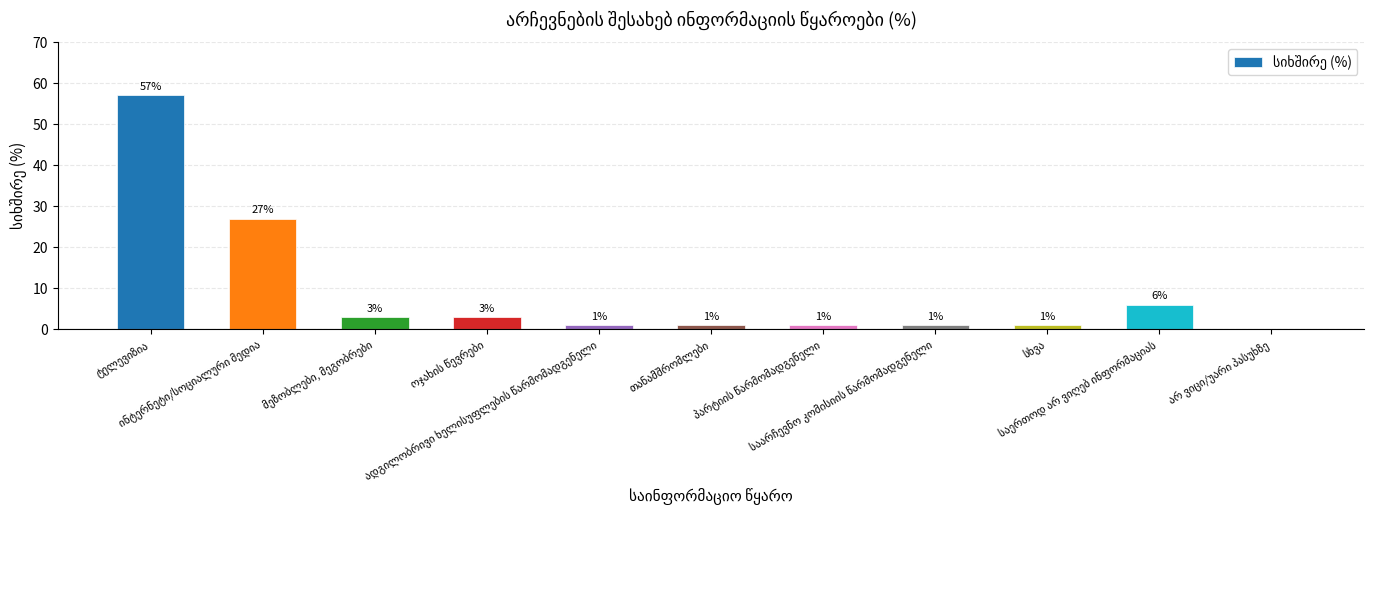

What is the maximum value shown in the chart?

57